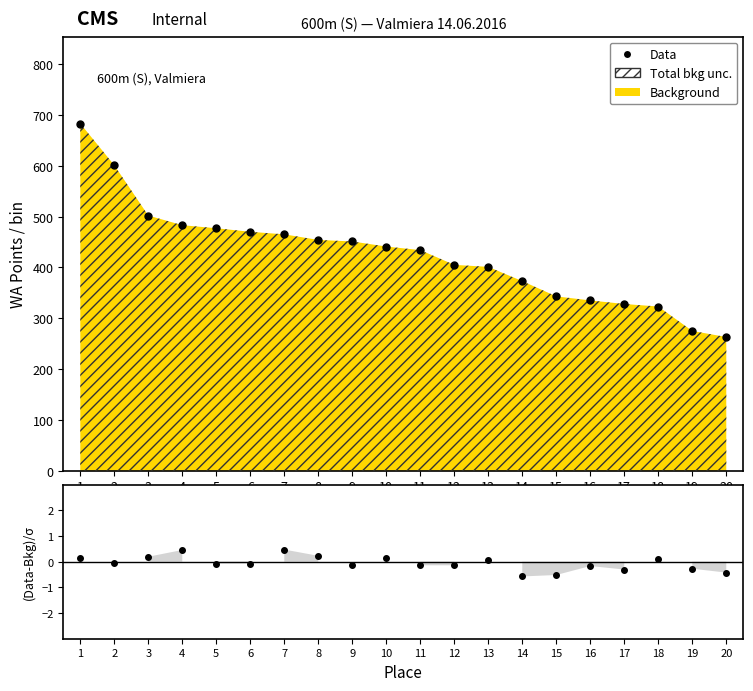

At which label does Data reach its minimum?

20